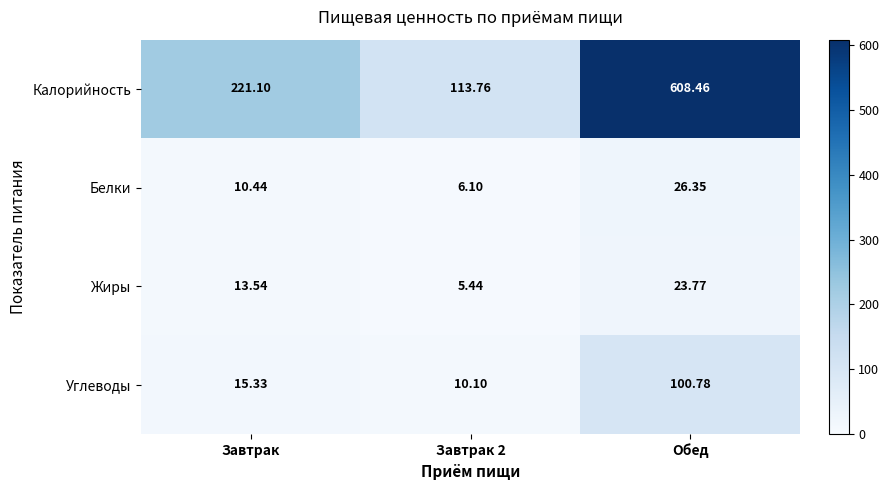

At which category does the chart reach its minimum across all series?

Завтрак 2